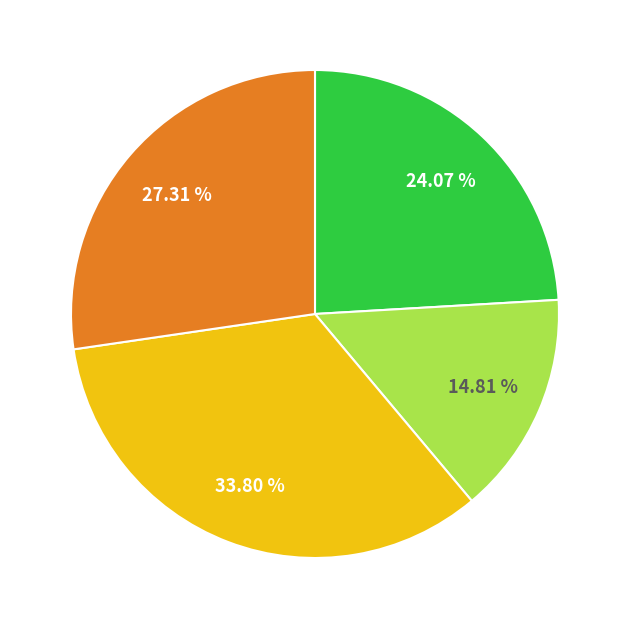

How many segments does this pie chart have?

4